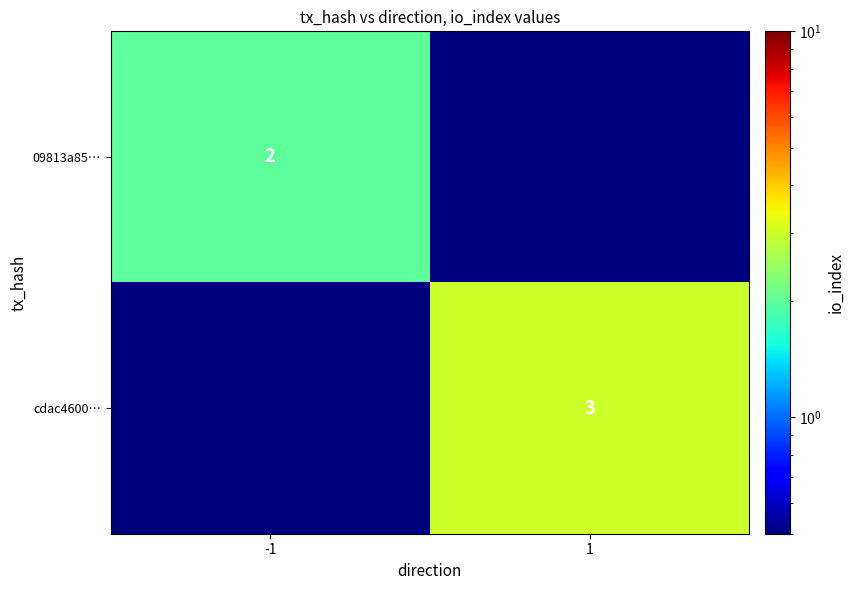

The 09813a85… series shows 2.0 at -1. True or false?

True